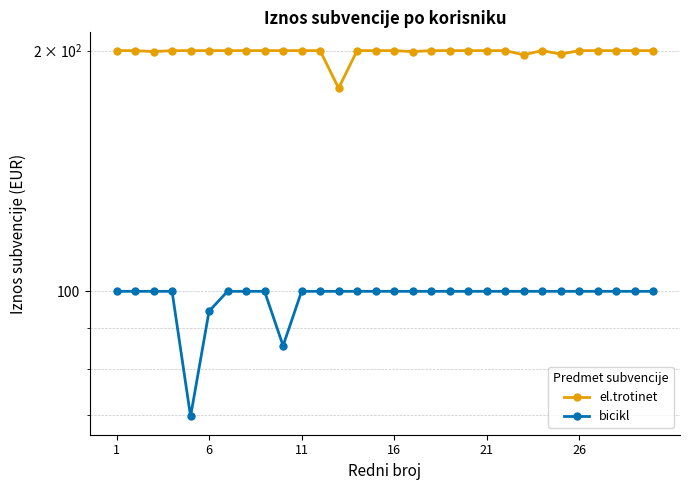

Does the chart have visible grid lines?

Yes